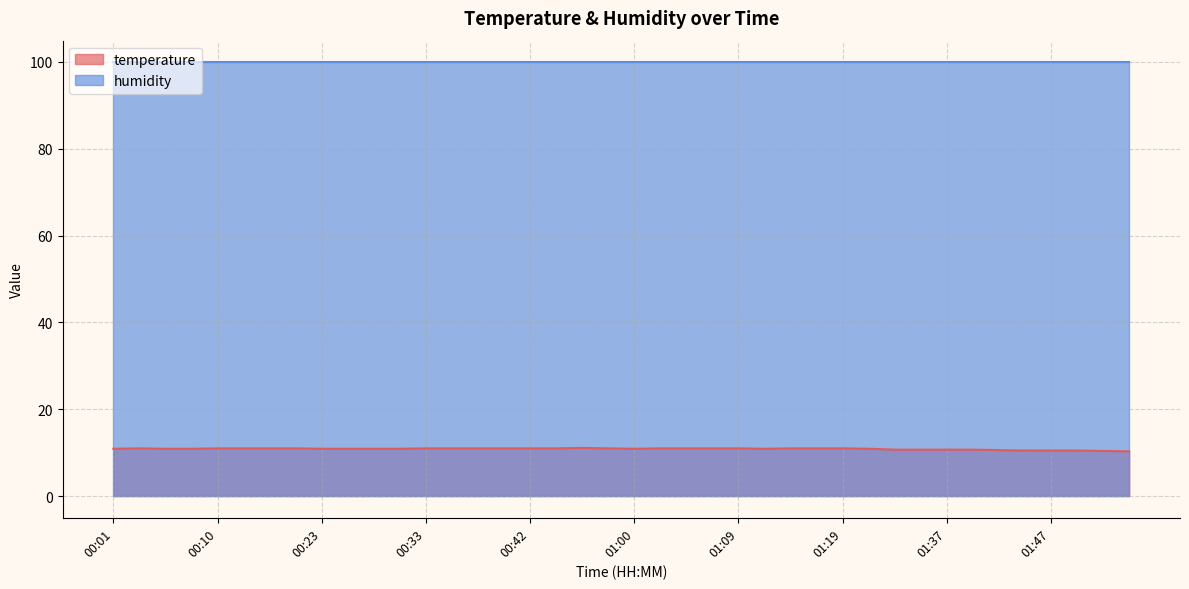

How many lines are shown in the chart?

2